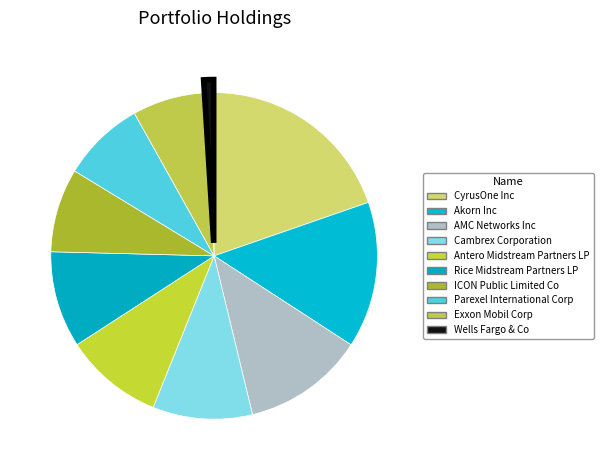

How many segments does this pie chart have?

10